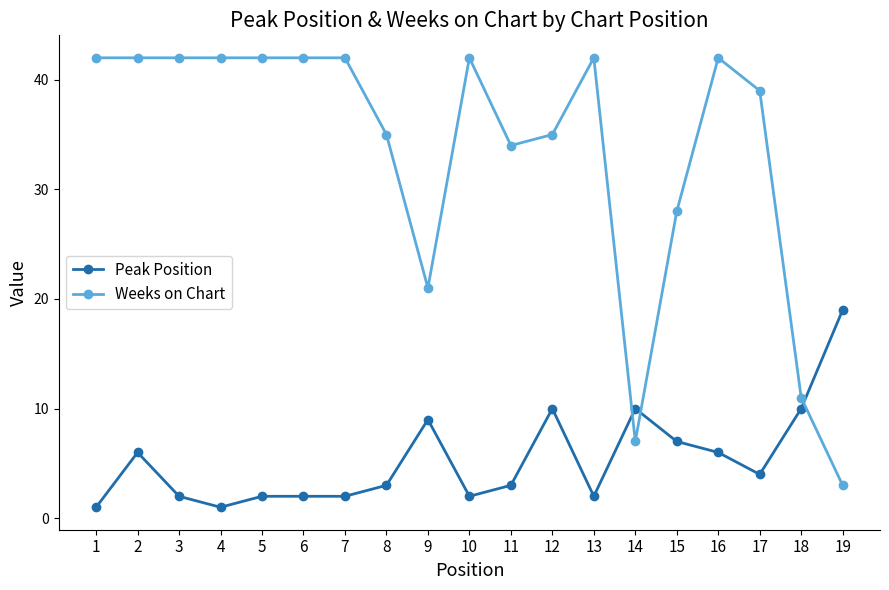

At which category does Peak Position reach its first local peak?

2